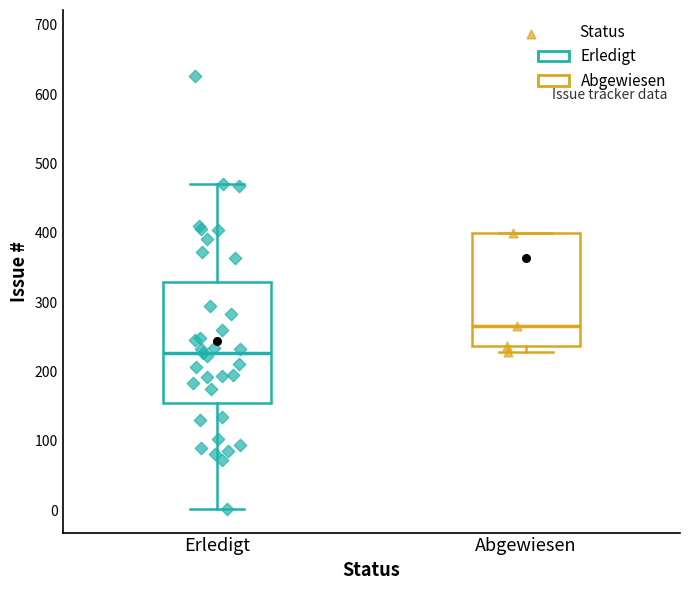

Which box has the lowest median line?

Erledigt